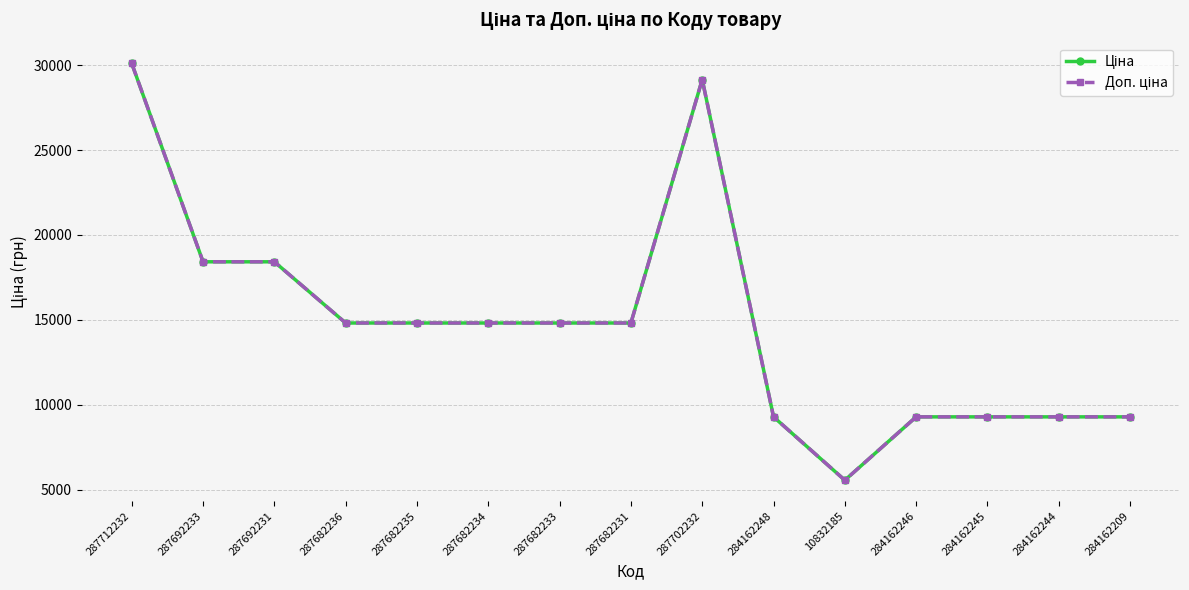

Which category has the lowest value in the Доп. ціна series?

10832185